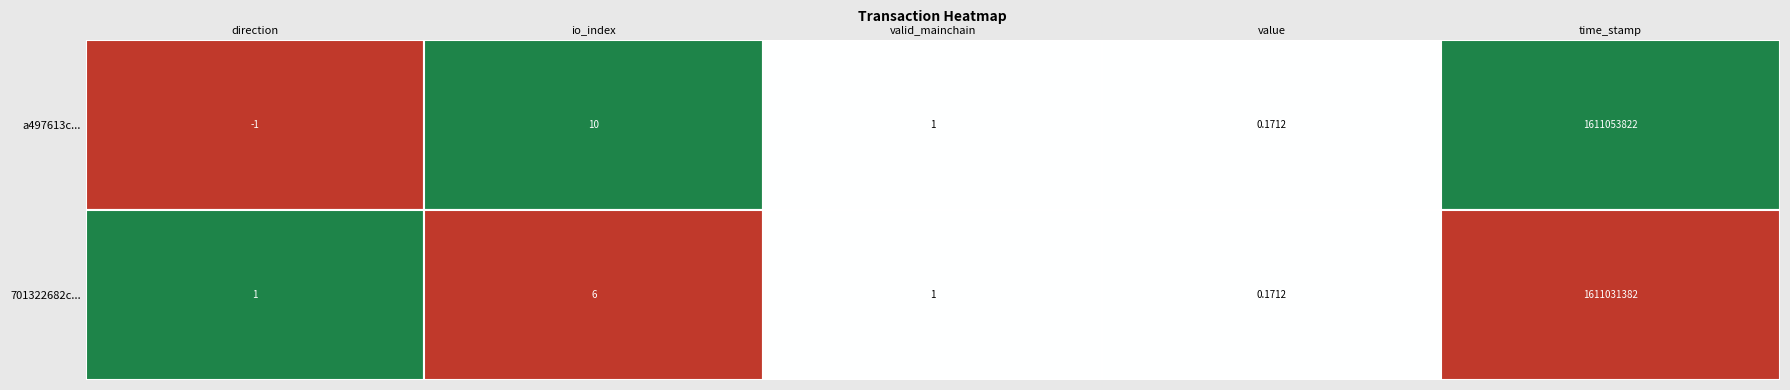

The value of 701322682c37f925a78d06b639669c195e42301 at direction is 1.0. True or false?

True